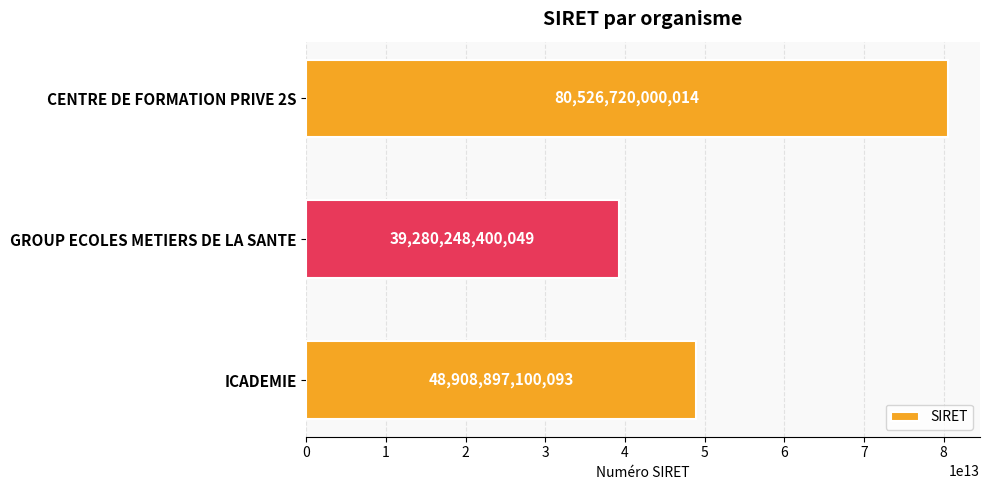

What is the change in value from CENTRE DE FORMATION PRIVE 2S to GROUP ECOLES METIERS DE LA SANTE?

-41246471599965